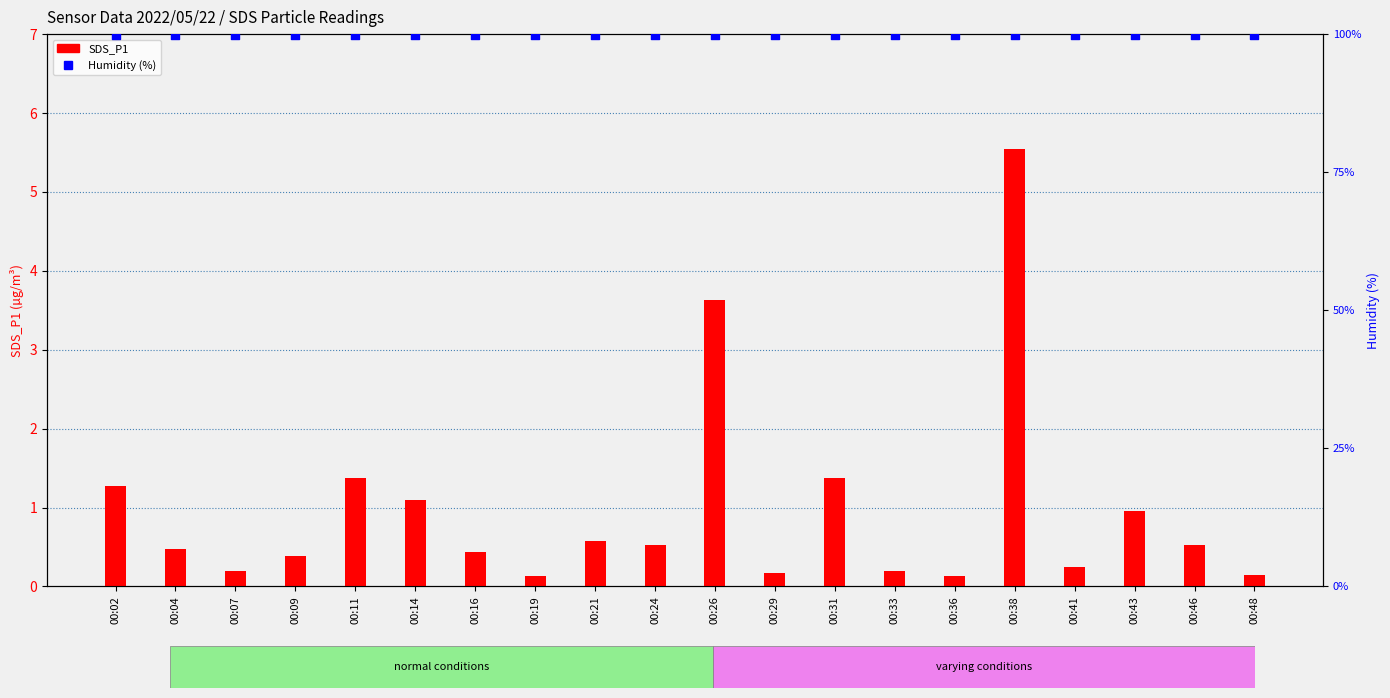

At how many categories does at least one series exceed 86?

20